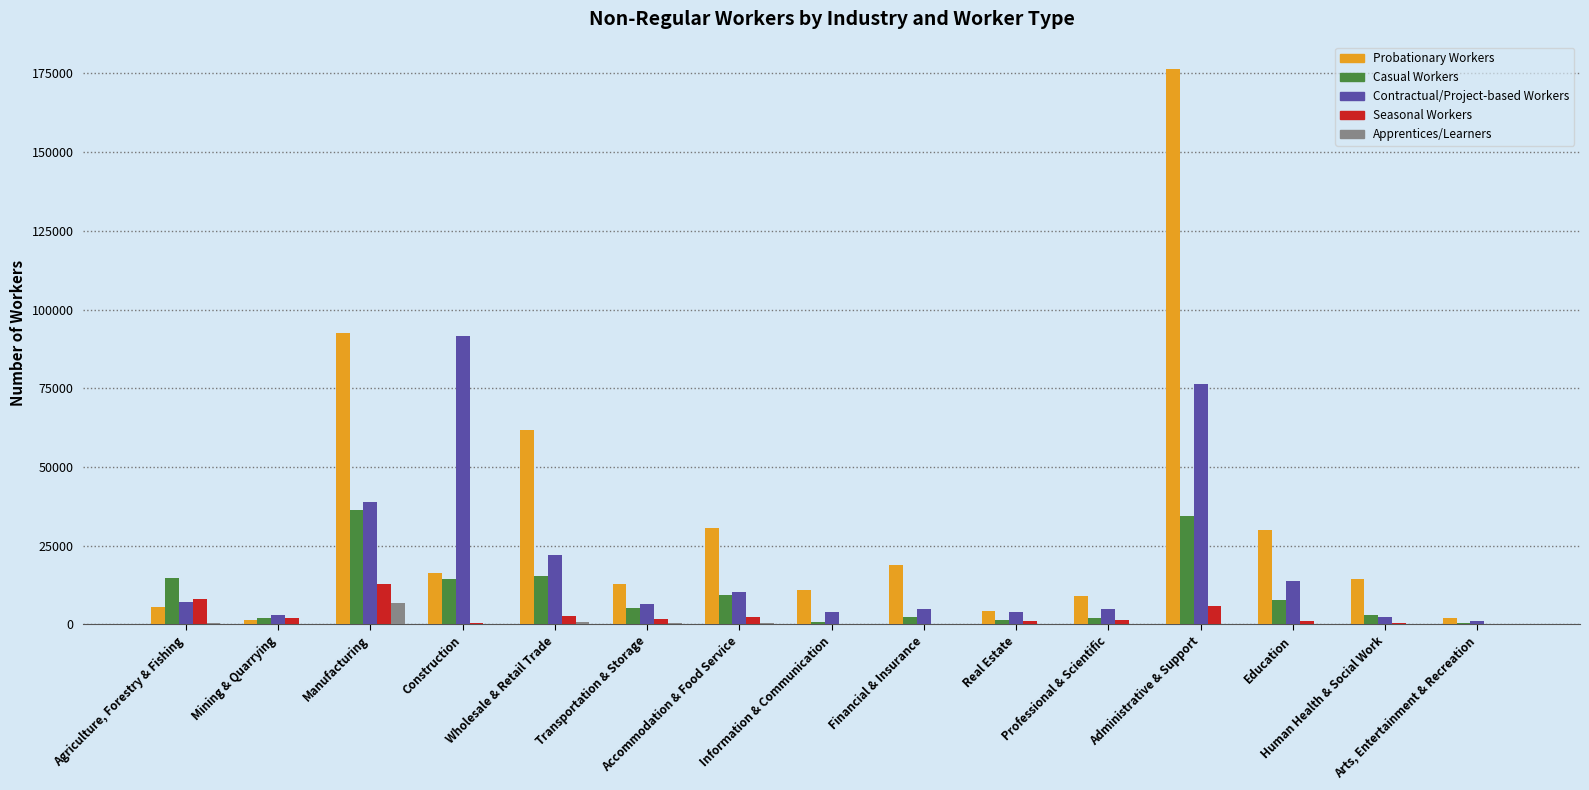

Count the number of data series in this chart.

5